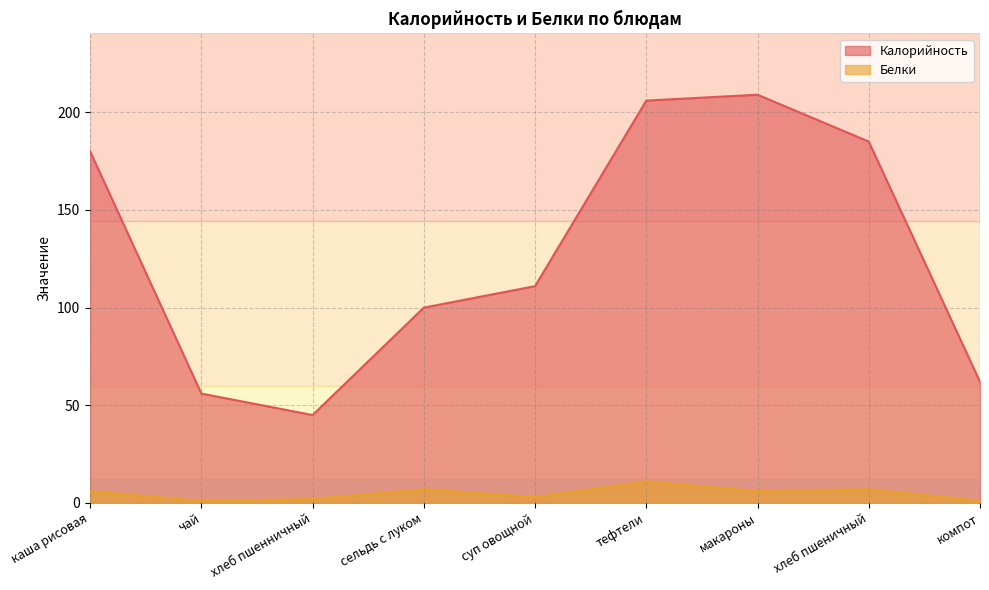

At which label does Калорийность first exceed 111?

каша рисовая